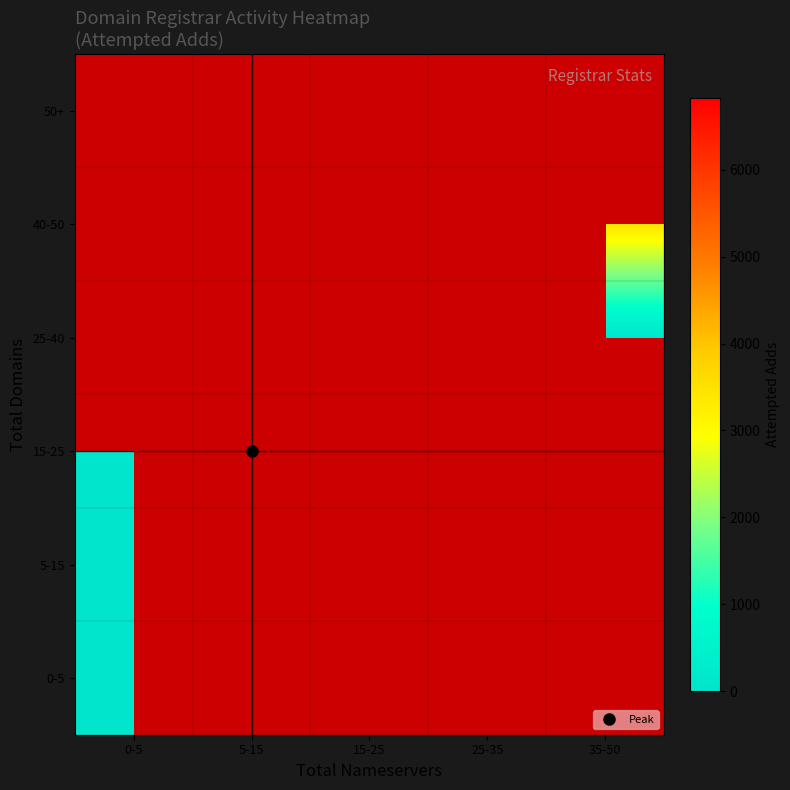

How many distinct data groups are displayed?

6